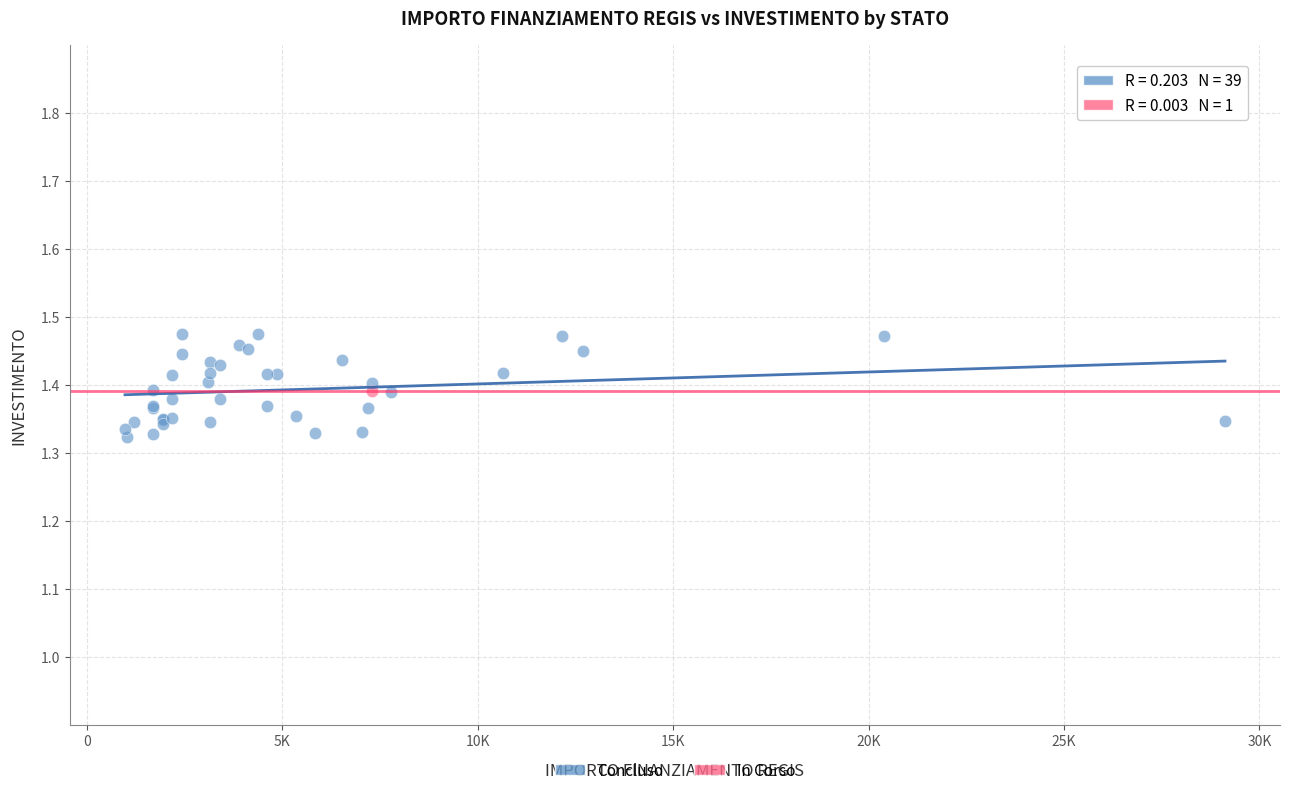

What are all the series names shown in the legend?

Concluso, In Corso